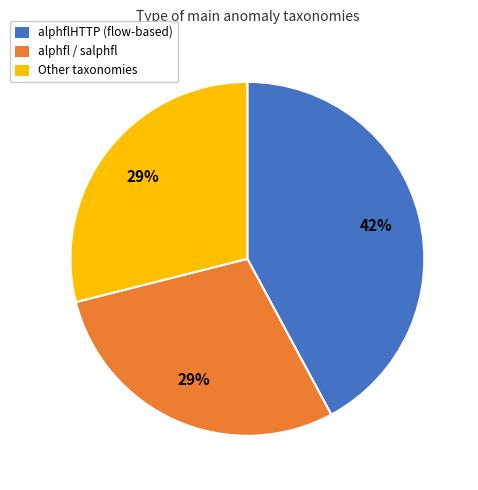

How many slices are in this pie chart?

3